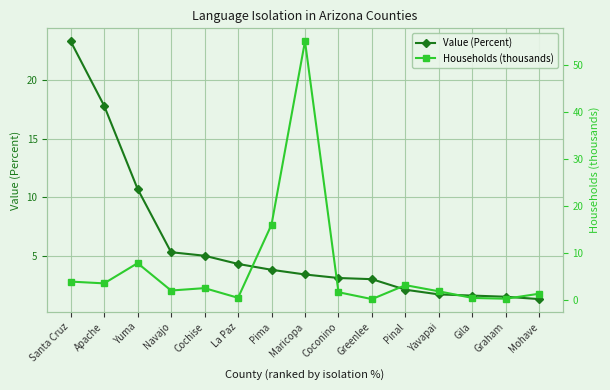

The Households (thousands) series shows 3.8 at Santa Cruz. True or false?

True